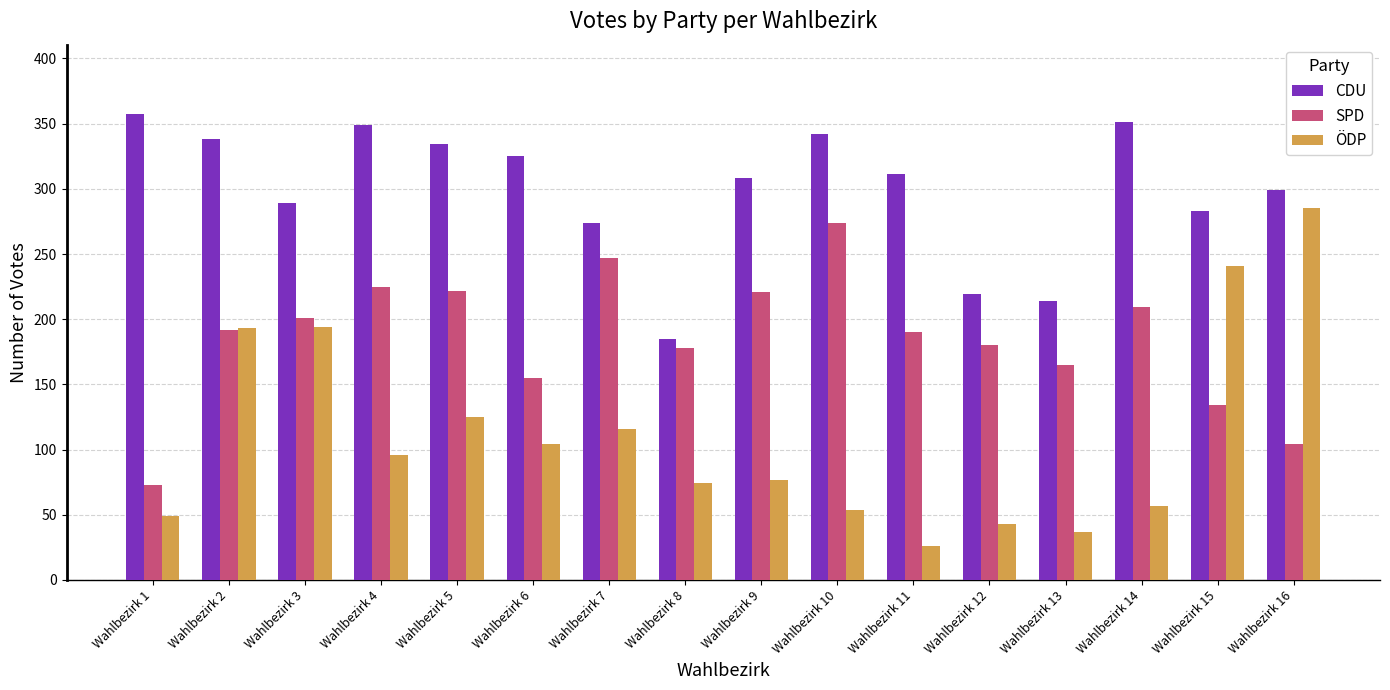

At how many categories does at least one series exceed 303?

9